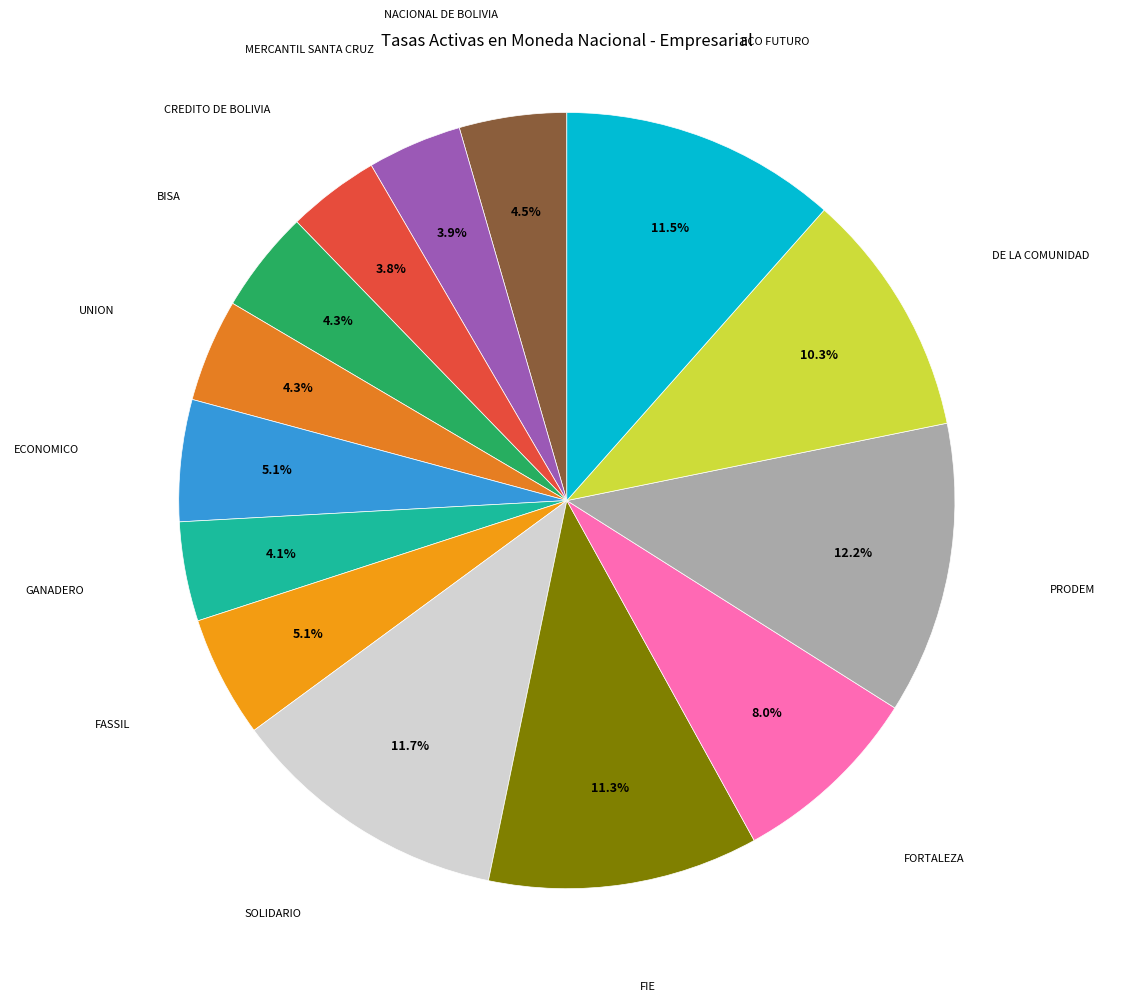

Combined, do GANADERO and UNION account for over 50%?

No